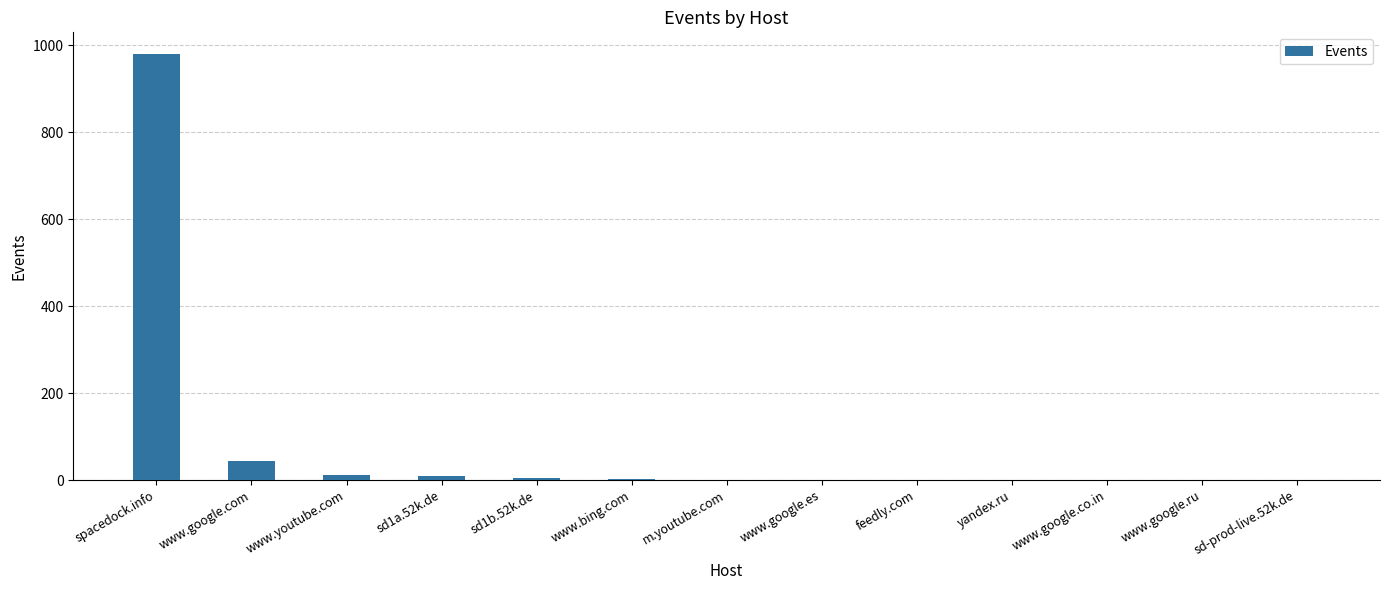

What is the sum of the values at sd1b.52k.de and sd1a.52k.de?

13